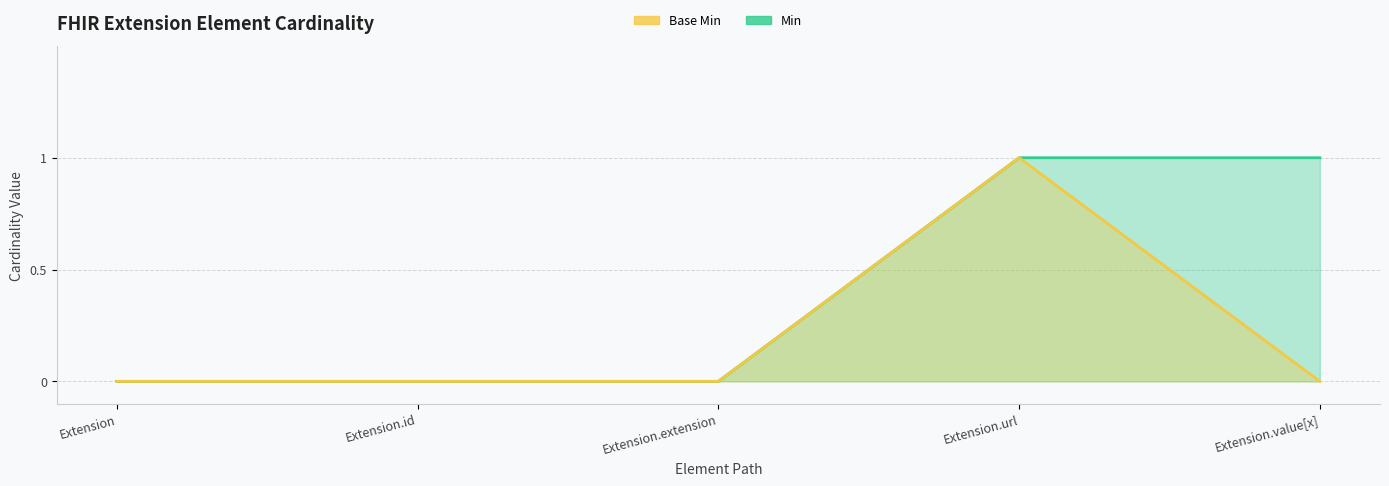

How many lines are shown in the chart?

2